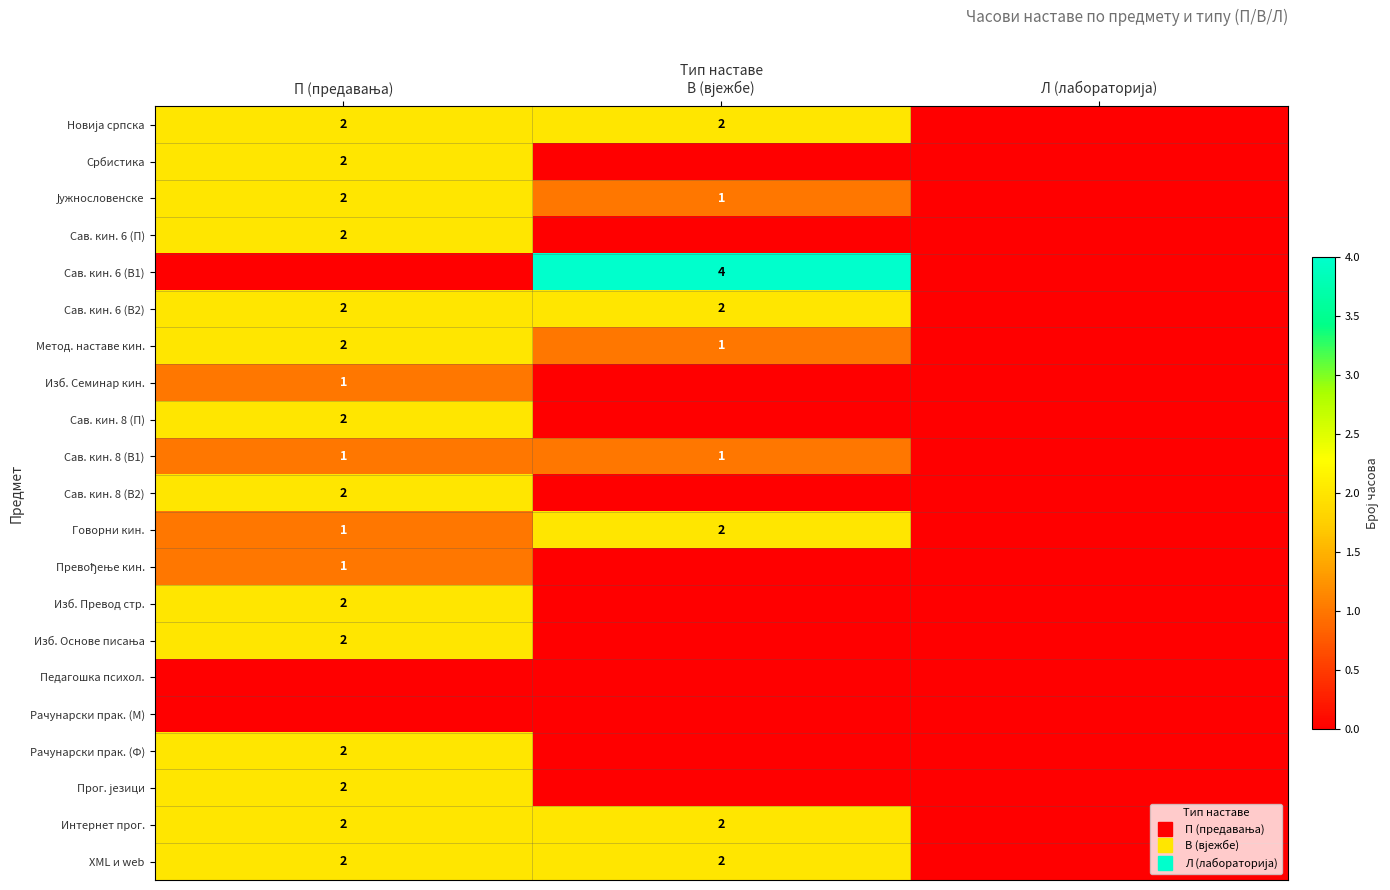

Which category has the lowest value across all series?

Л (лабораторија)